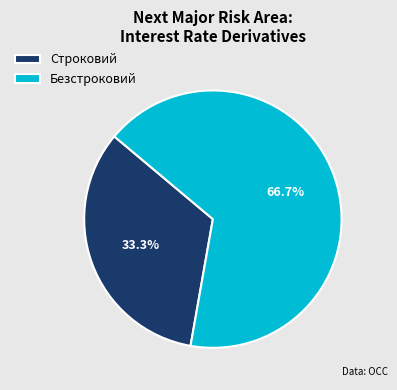

Is there a majority slice in this chart?

Yes